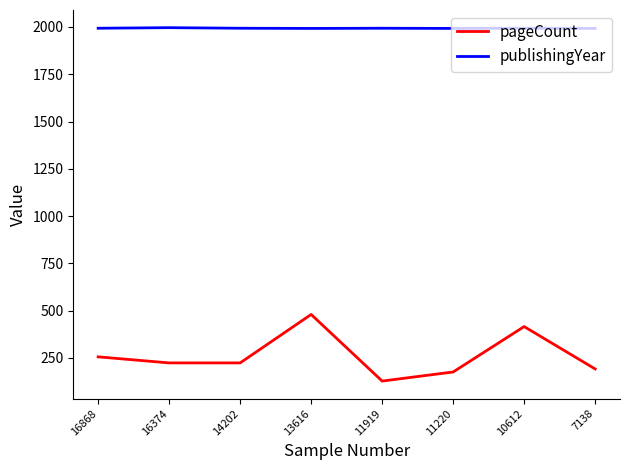

How many lines are shown in the chart?

2